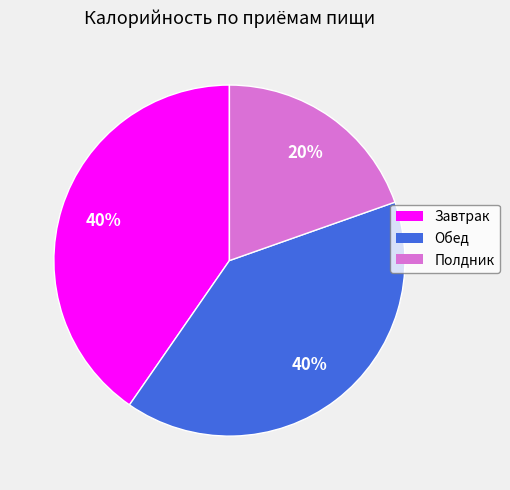

What is the smallest slice in the pie chart?

Полдник